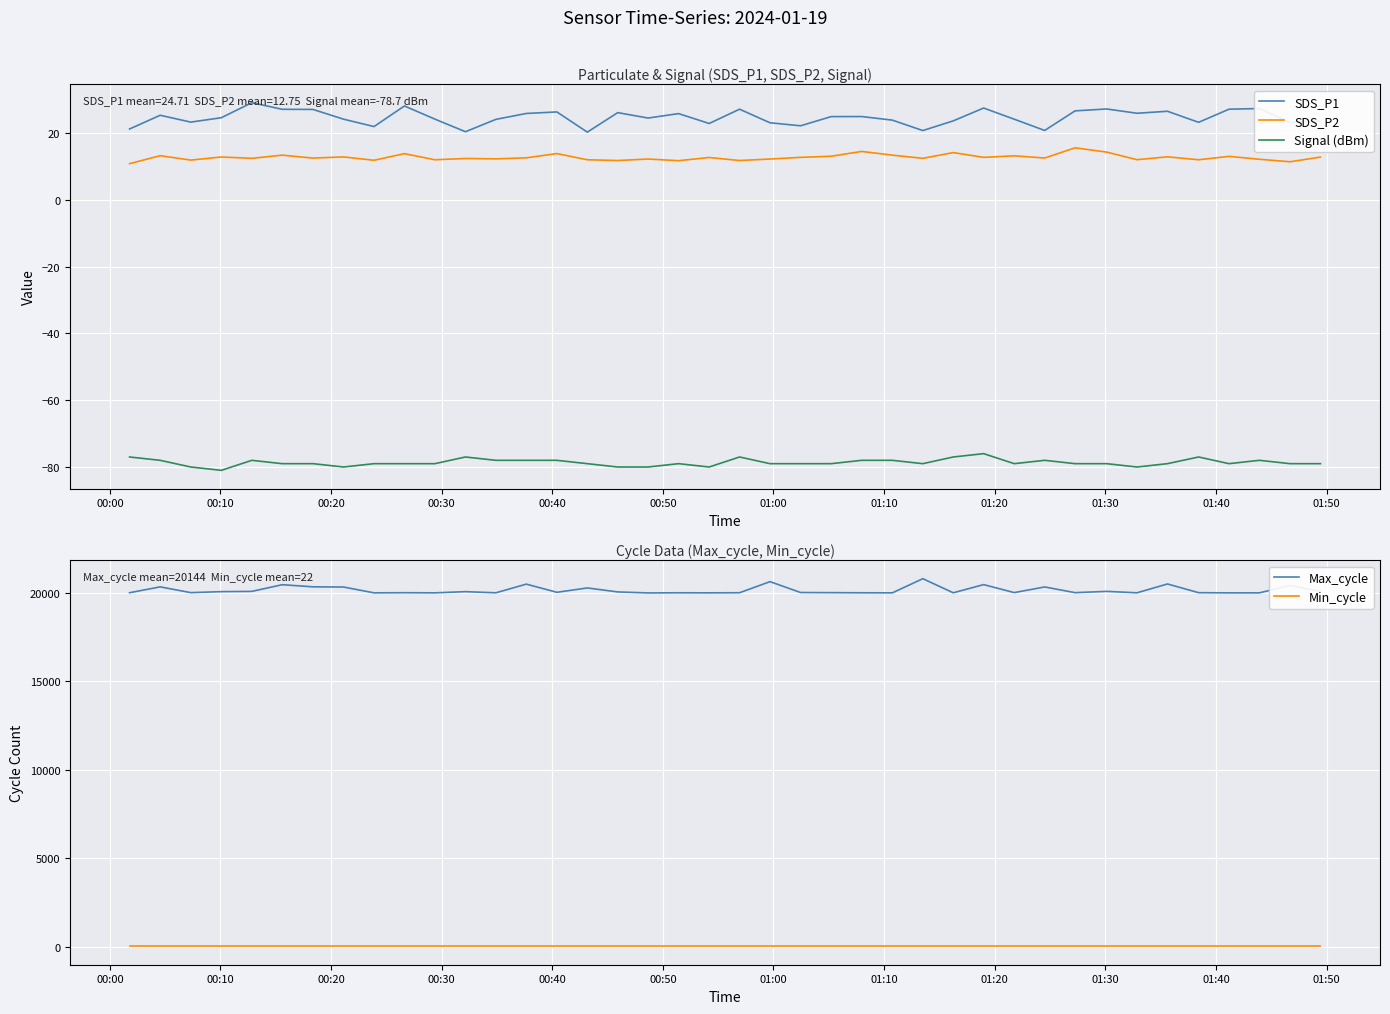

True or false: Min_cycle and Max_cycle intersect in this chart.

False